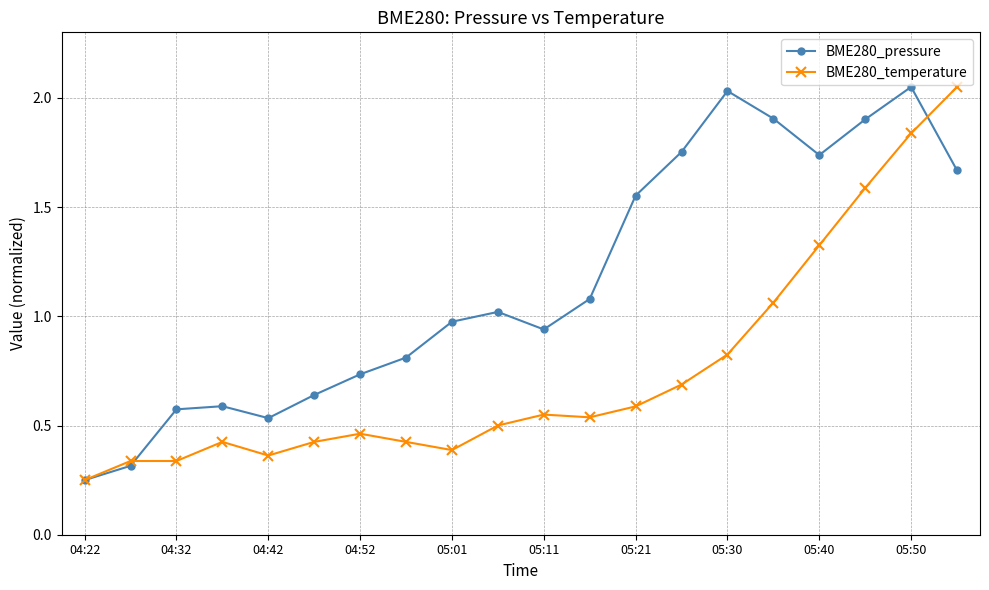

Which series has the largest total across all categories?

BME280_pressure